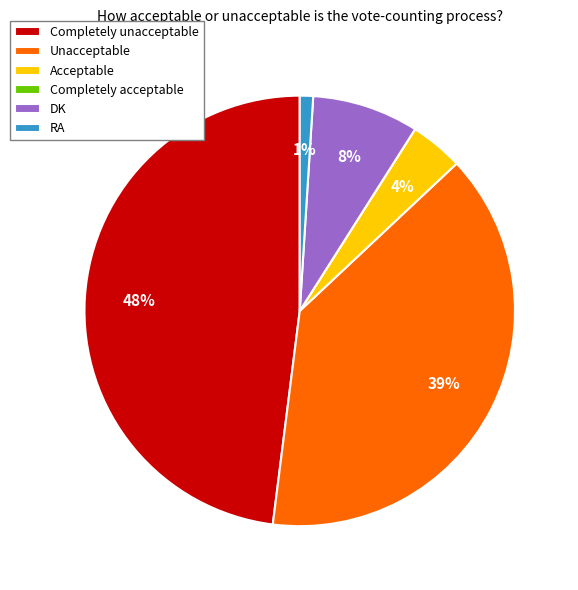

Does any single category account for the majority?

No